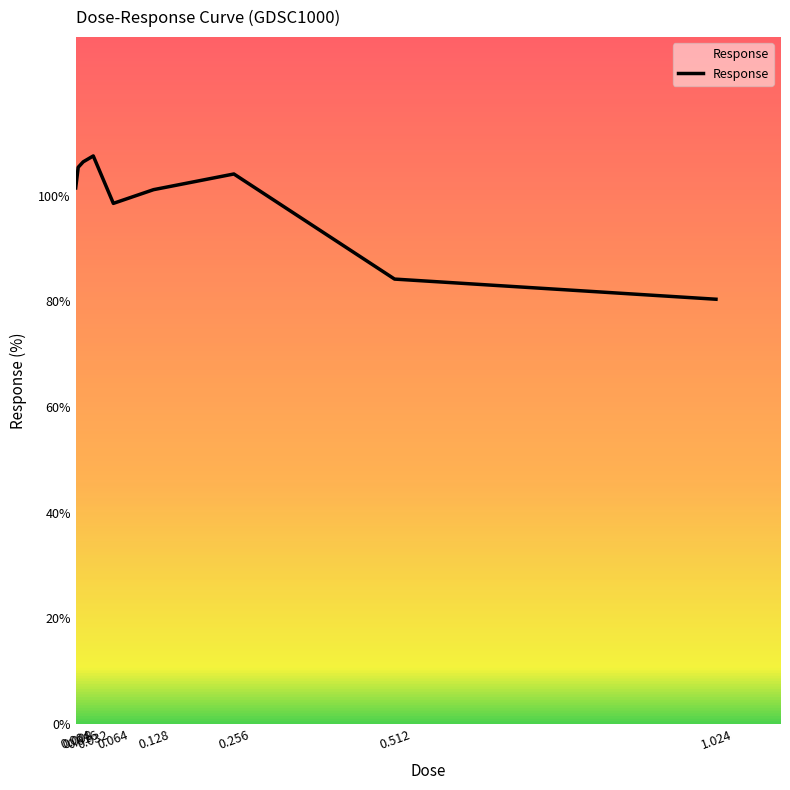

Which has a higher value, 0.512 or 0.016?

0.016